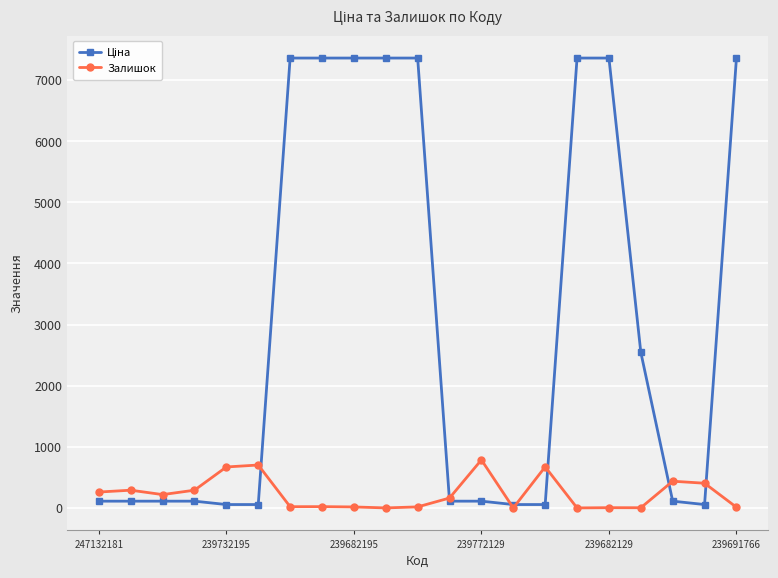

What is the greatest value displayed?

7360.2